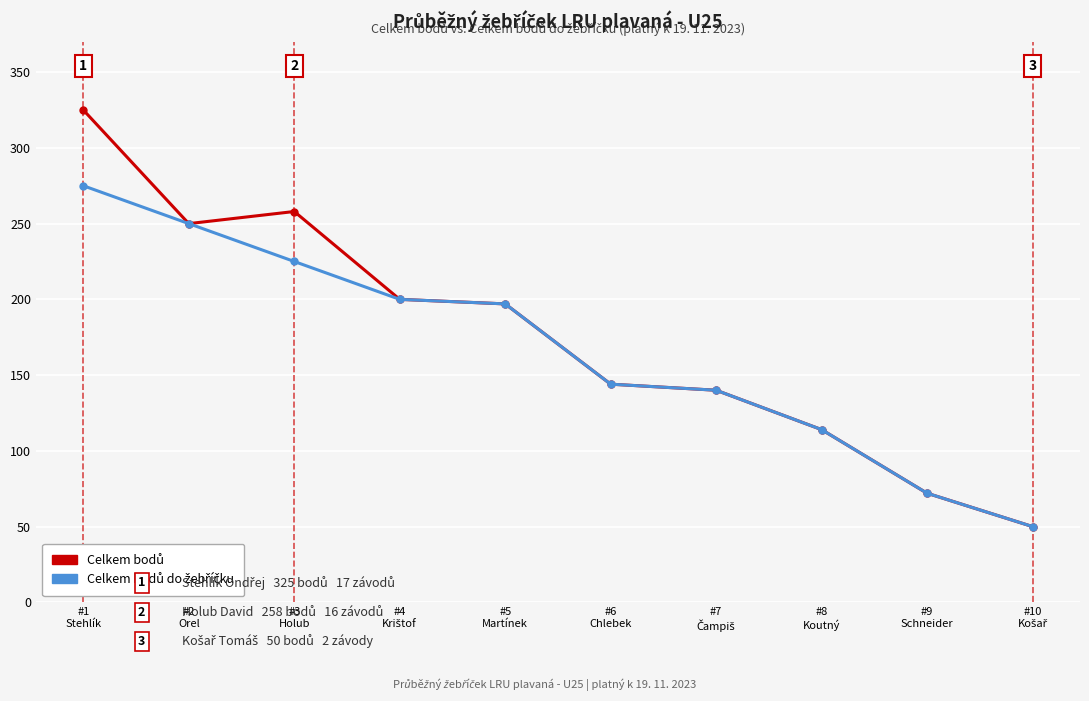

What is the smallest value displayed?

50